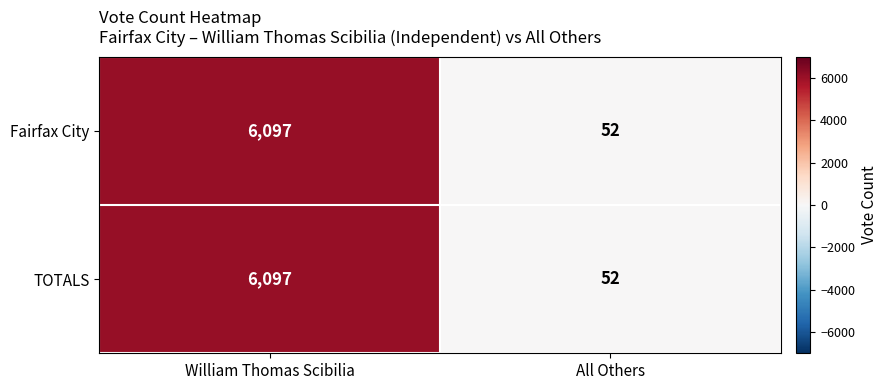

Is it true that Fairfax City equals 9735 at William Thomas Scibilia?

False